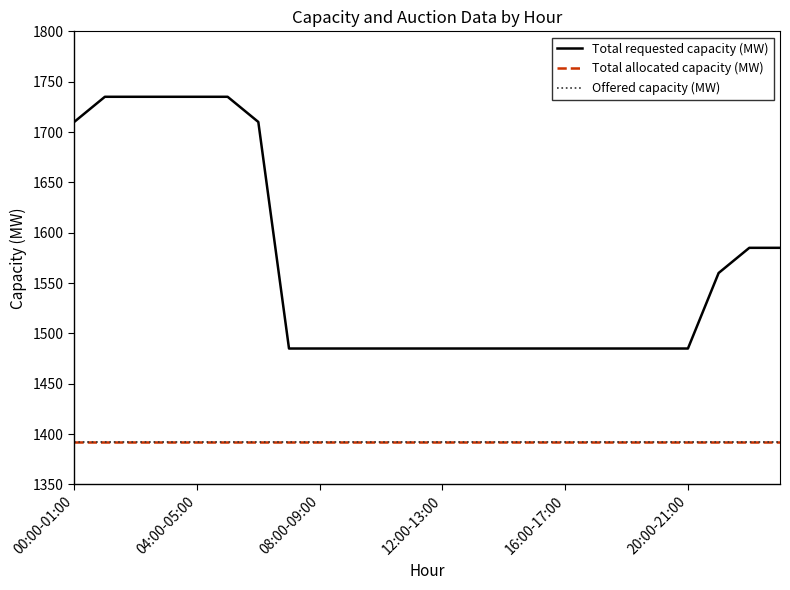

Is this an area chart (filled region under the line)?

No